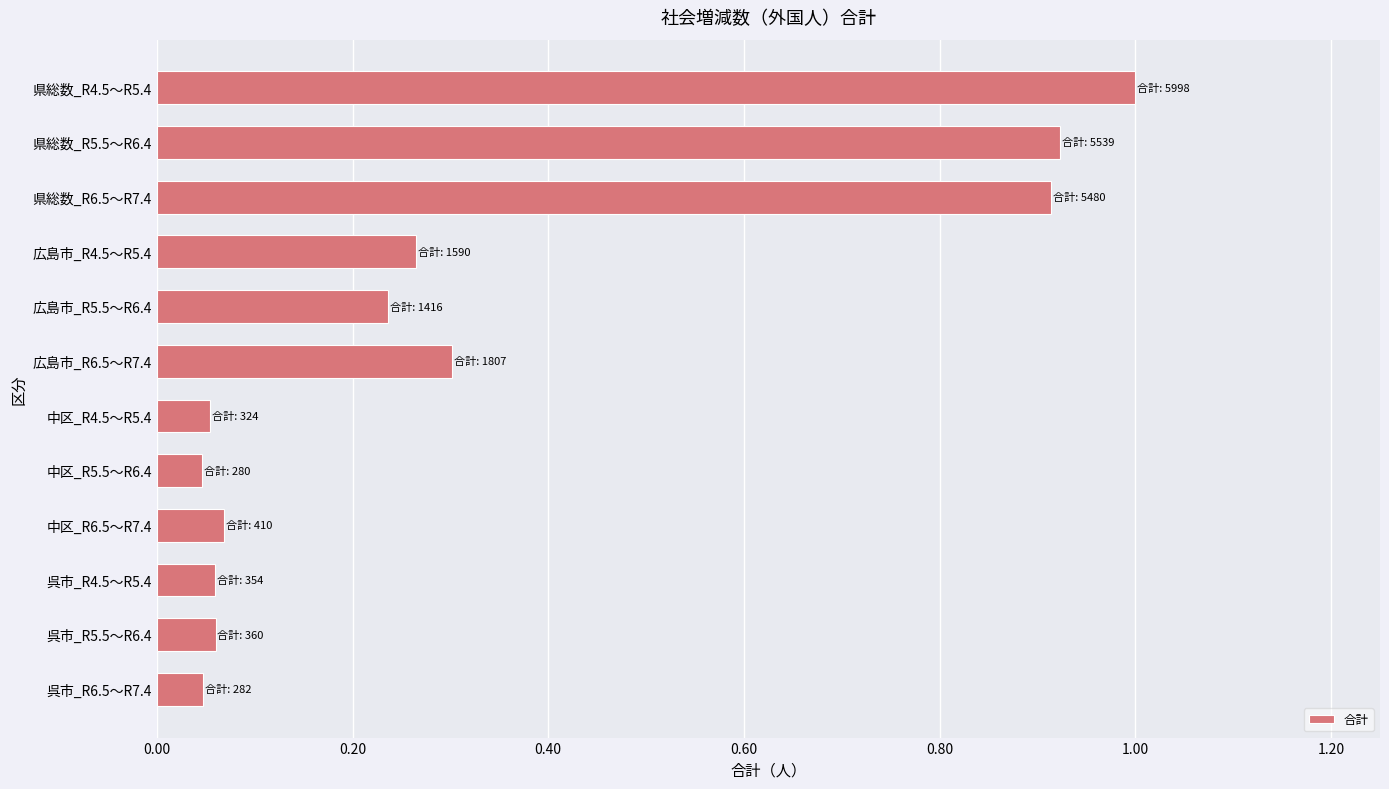

What is the difference between the maximum and minimum values?

1.0